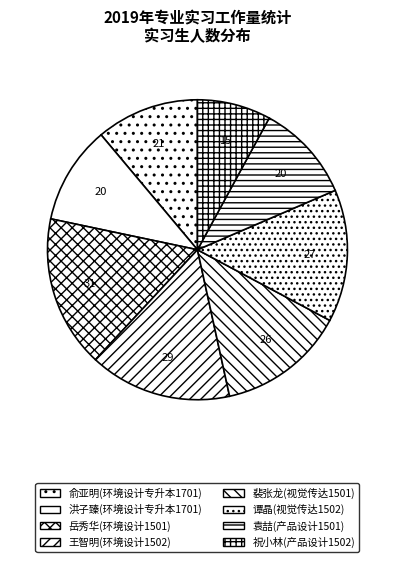

Is there a majority slice in this chart?

No